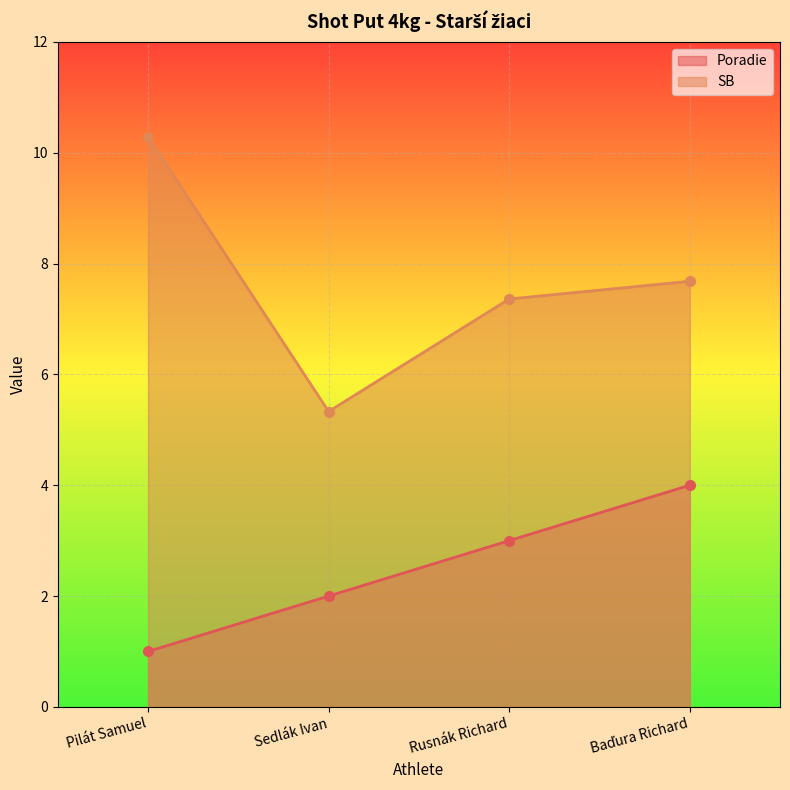

Is the value of Poradie at Baďura Richard greater than the value of SB at Pilát Samuel?

No